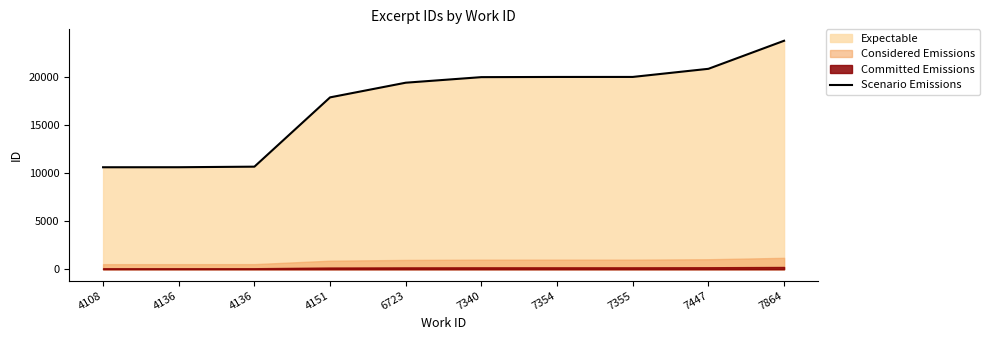

What is the difference between the values at 6723 and 7355?

600